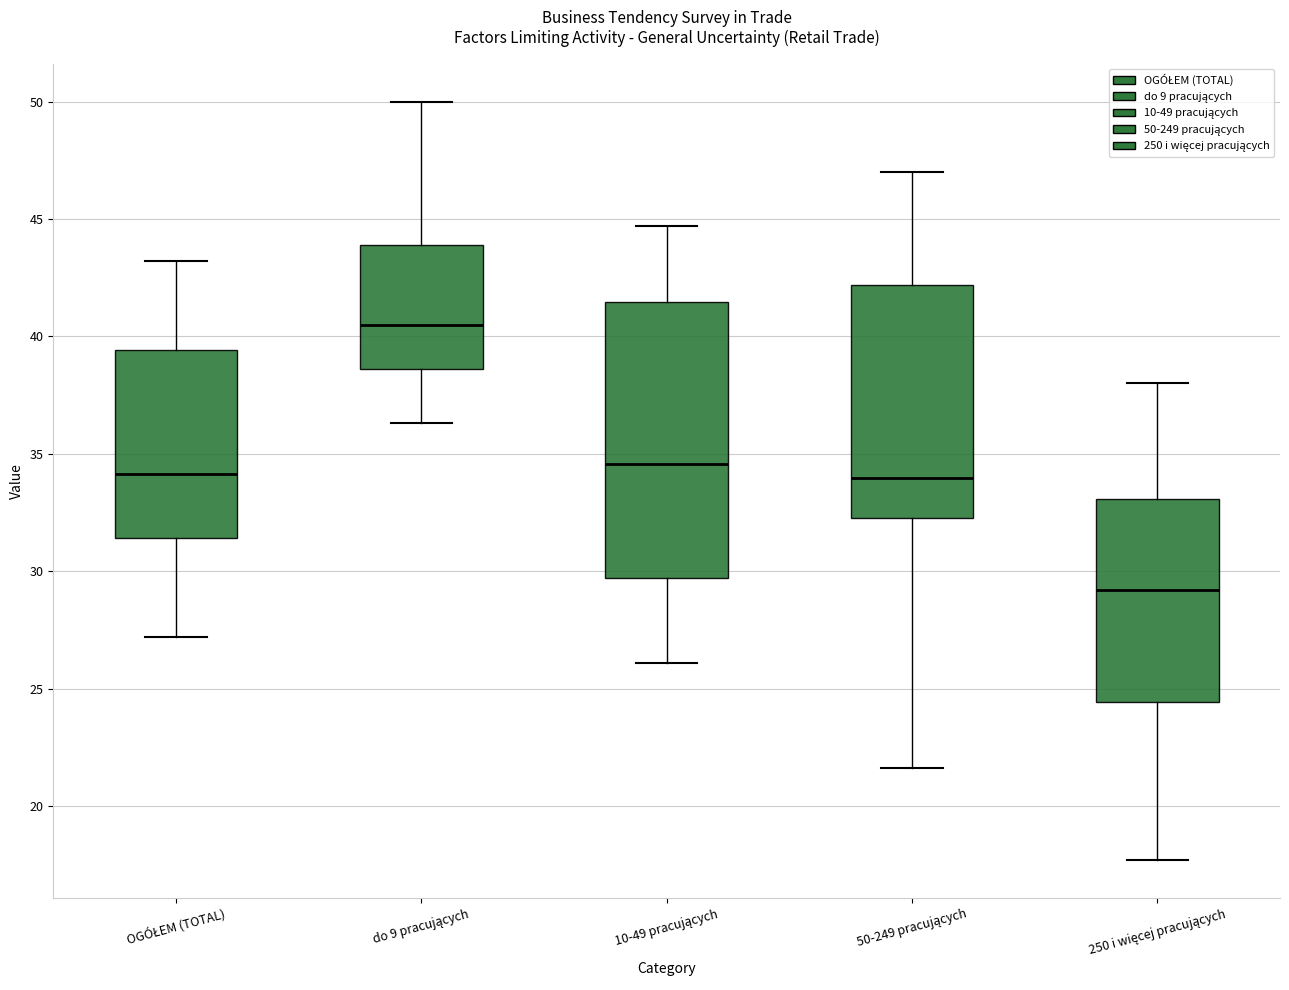

Where does the median line of the box for do 9 pracujących sit on the y-axis? The values are not printed on the chart, so give them approximately, as read against the axis.

40.5